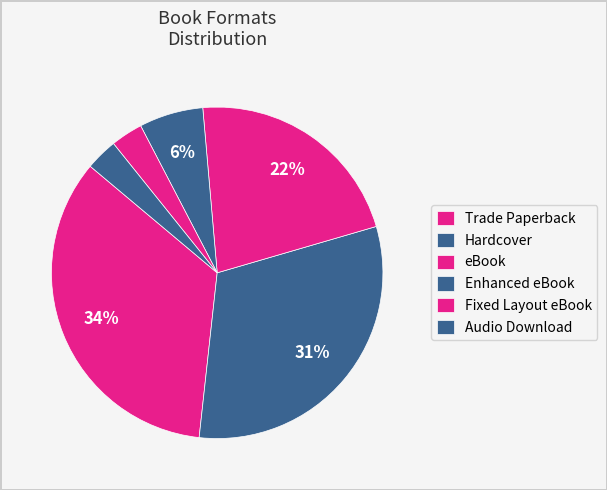

Count the number of slices in the pie.

6